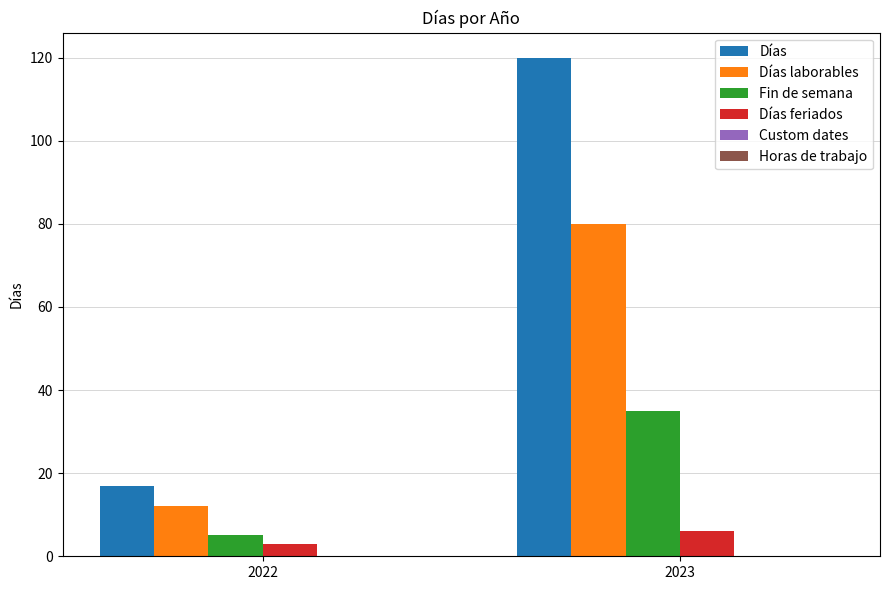

How many data points does each series have?

2